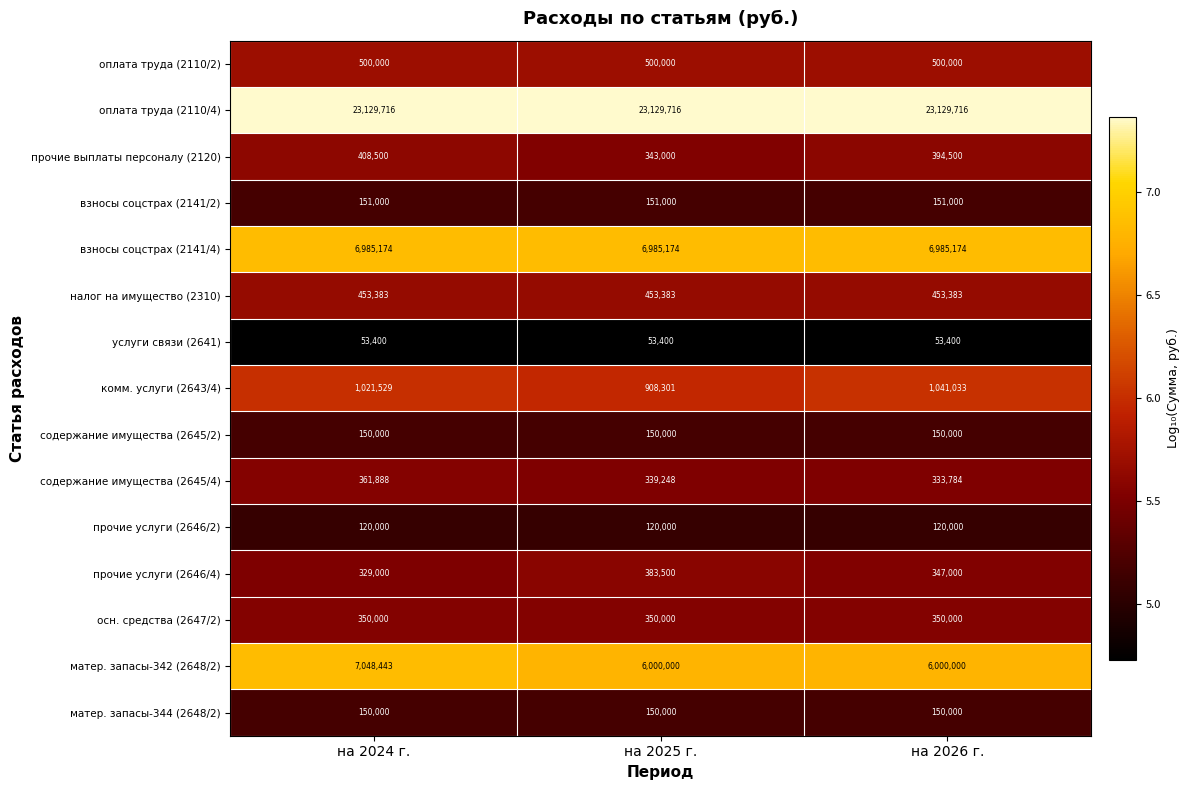

Which series changed the most between на 2025 г. and на 2026 г.?

комм. услуги (2643/4)